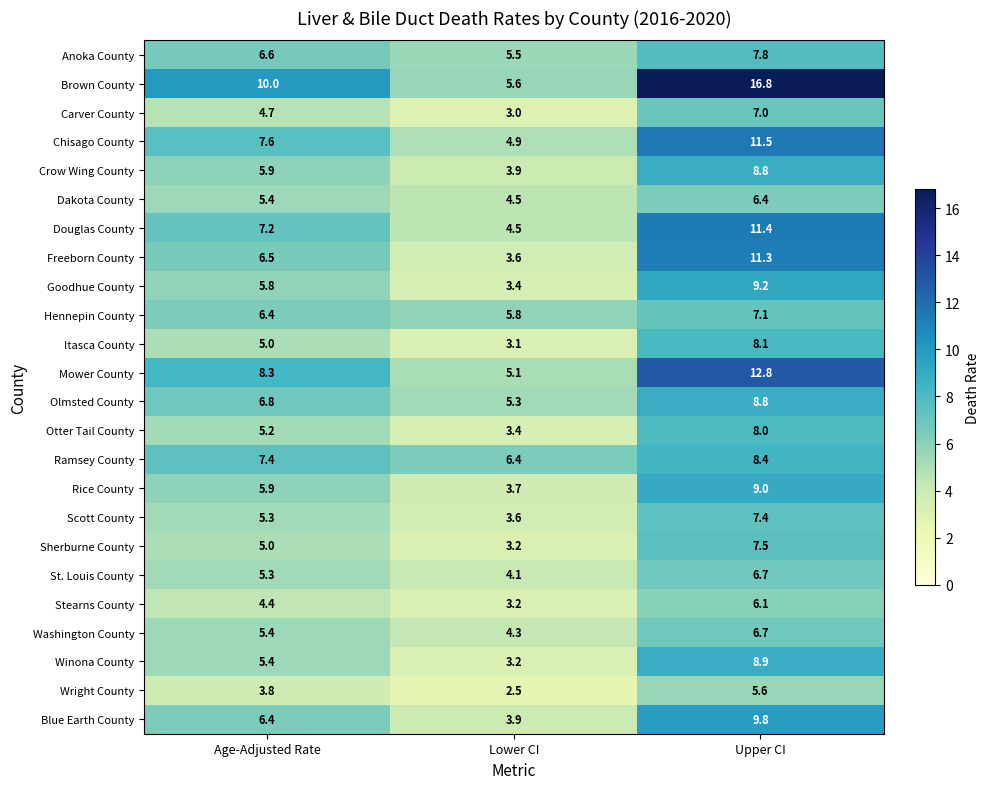

Is the value of Blue Earth County at Lower CI greater than the value of Stearns County at Age-Adjusted Rate?

No